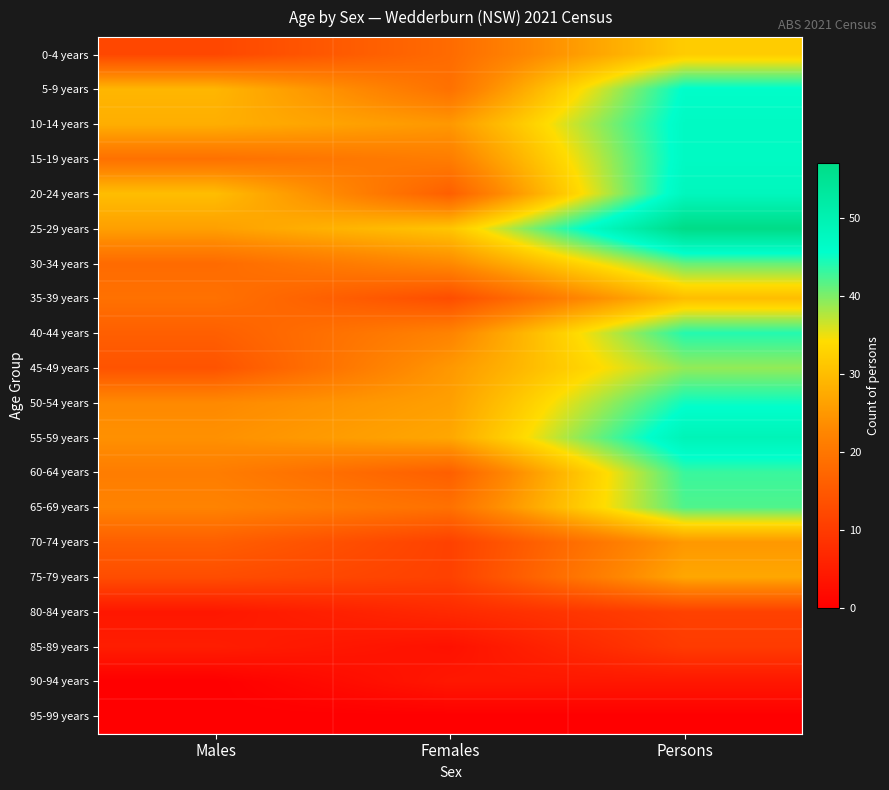

Reading left to right, what are all the values shown in this chart?

0-4 years: Males=12	Females=18	Persons=32
5-9 years: Males=29	Females=19	Persons=46
10-14 years: Males=28	Females=25	Persons=47
15-19 years: Males=19	Females=21	Persons=47
20-24 years: Males=30	Females=16	Persons=48
25-29 years: Males=26	Females=31	Persons=57
30-34 years: Males=18	Females=23	Persons=41
35-39 years: Males=19	Females=13	Persons=30
40-44 years: Males=16	Females=22	Persons=44
45-49 years: Males=14	Females=25	Persons=39
50-54 years: Males=23	Females=26	Persons=45
55-59 years: Males=24	Females=27	Persons=49
60-64 years: Males=21	Females=16	Persons=43
65-69 years: Males=22	Females=19	Persons=42
70-74 years: Males=16	Females=11	Persons=25
75-79 years: Males=13	Females=11	Persons=27
80-84 years: Males=4	Females=7	Persons=11
85-89 years: Males=5	Females=3	Persons=10
90-94 years: Males=0	Females=4	Persons=4
95-99 years: Males=0	Females=0	Persons=0